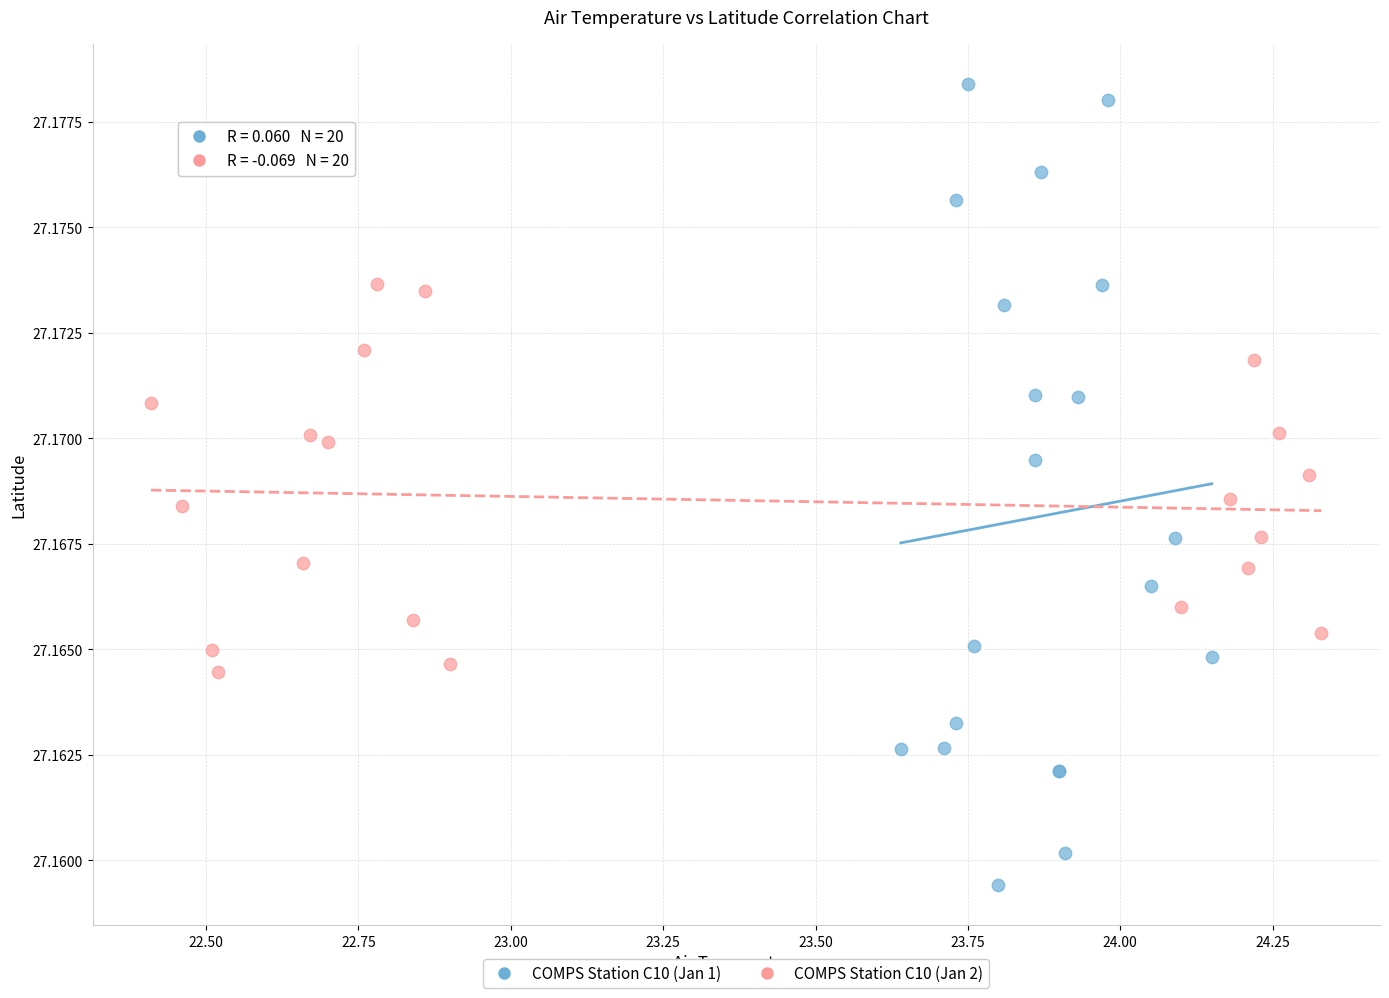

Which series contains the lowest Y value?

COMPS Station C10 (Jan 1)